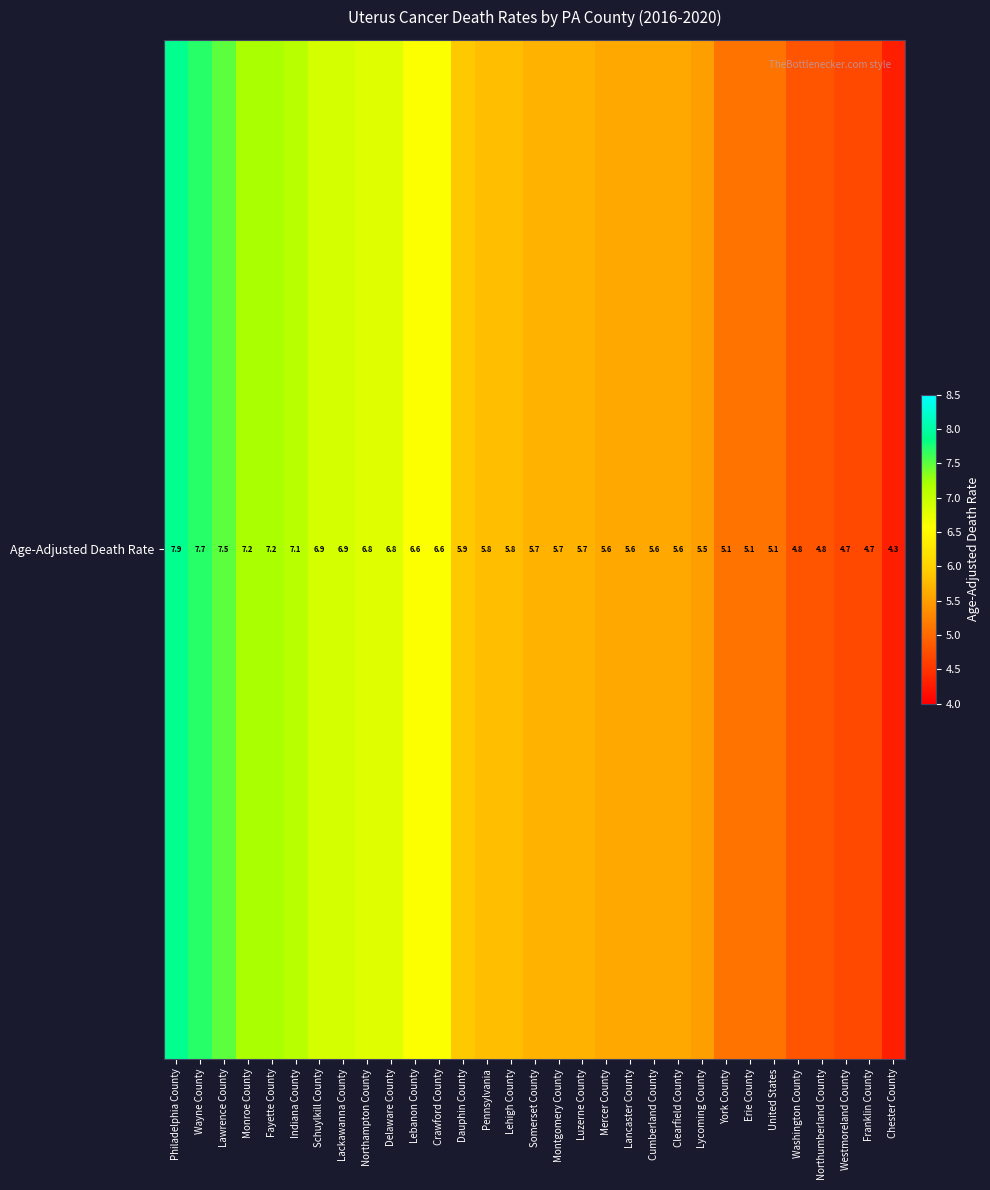

List the labels in order of value, smallest first.

Chester County, Westmoreland County, Franklin County, Washington County, Northumberland County, York County, Erie County, United States, Lycoming County, Mercer County, Lancaster County, Cumberland County, Clearfield County, Somerset County, Montgomery County, Luzerne County, Pennsylvania, Lehigh County, Dauphin County, Lebanon County, Crawford County, Northampton County, Delaware County, Schuylkill County, Lackawanna County, Indiana County, Monroe County, Fayette County, Lawrence County, Wayne County, Philadelphia County